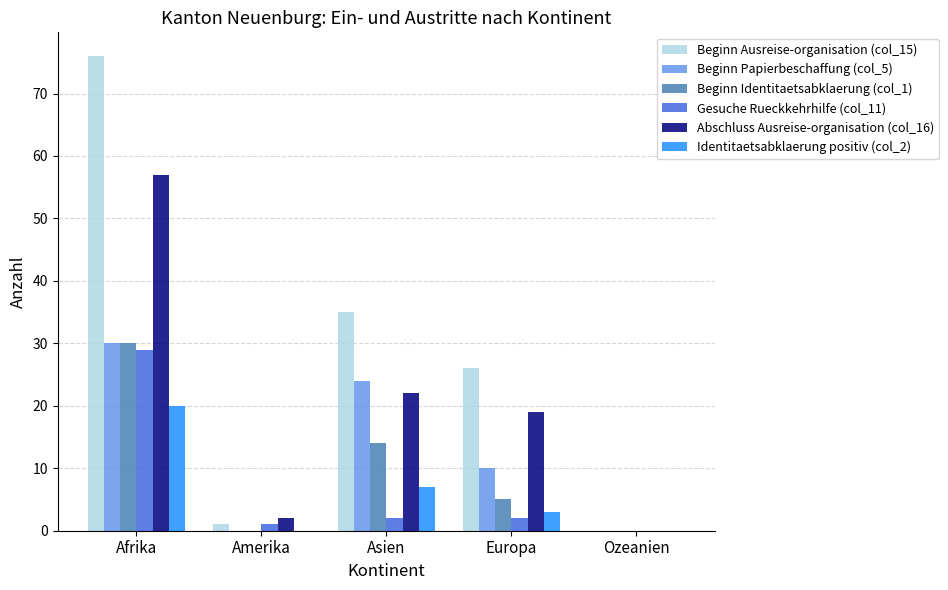

What is the average value of the Beginn Papierbeschaffung (col_5) series?

13